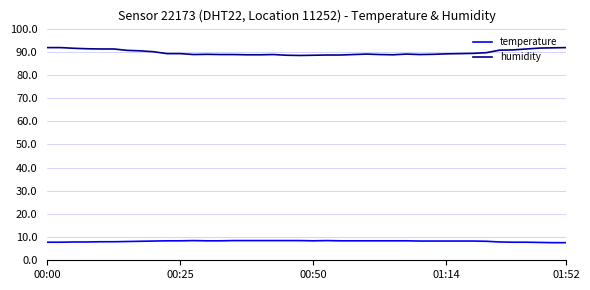

What is the maximum value shown in the chart?

91.8